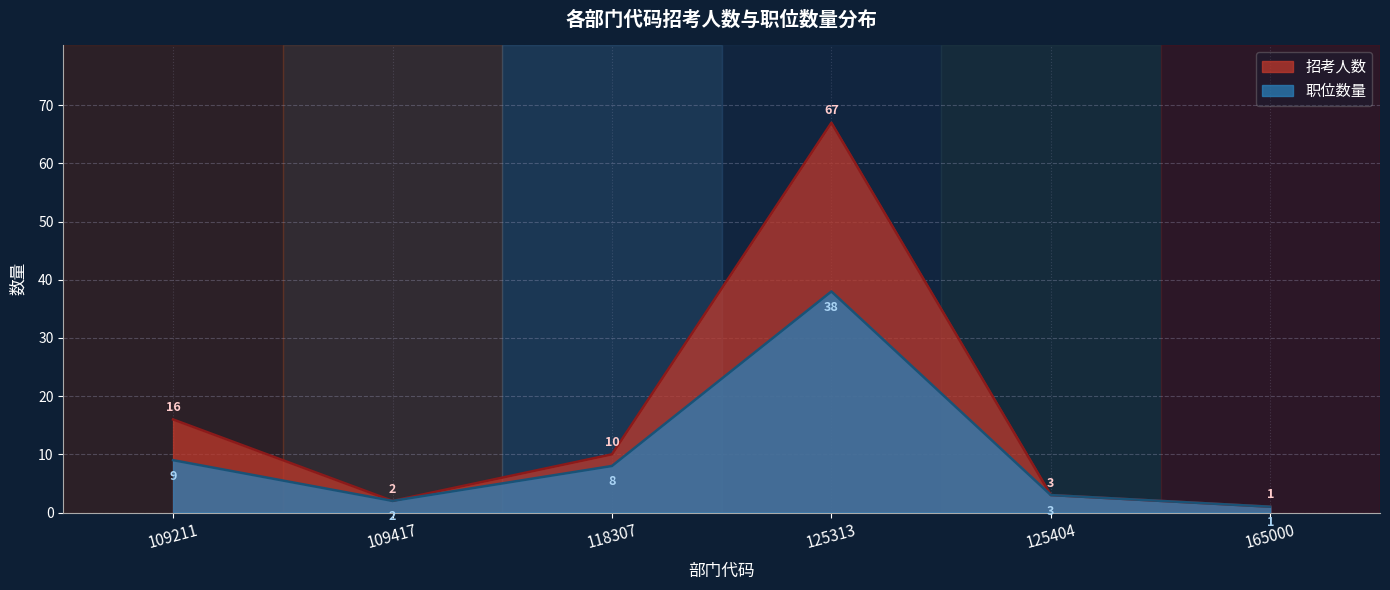

Reading right to left, list all the values displayed in this chart.

招考人数: 1	3	67	10	2	16
职位数量: 1	3	38	8	2	9